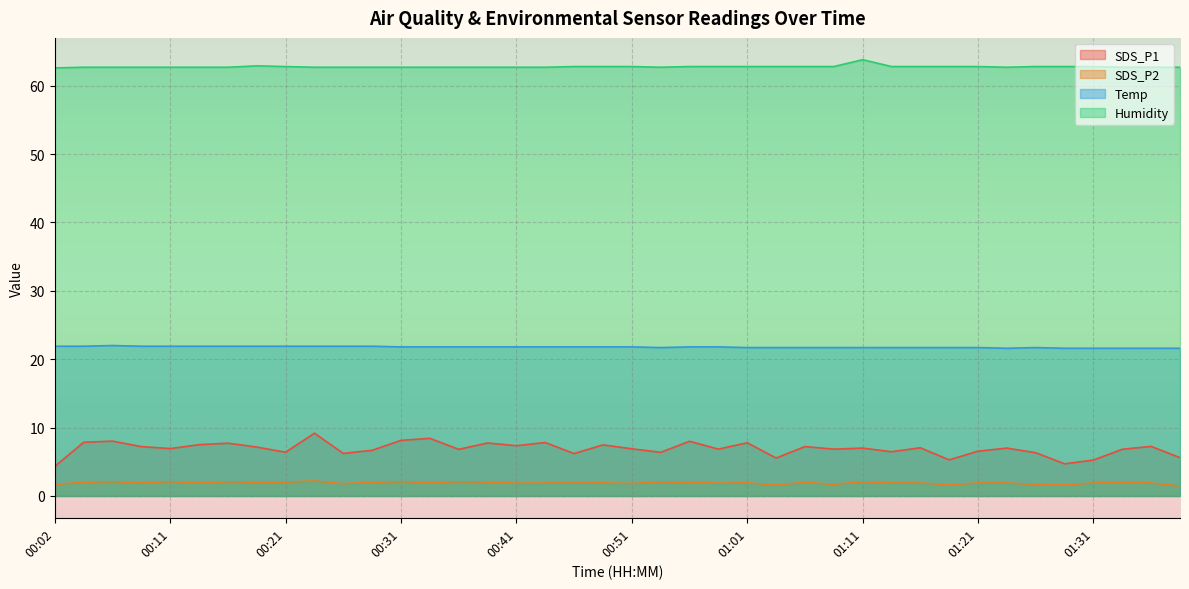

What is the label of the 23rd point from the right?

00:43